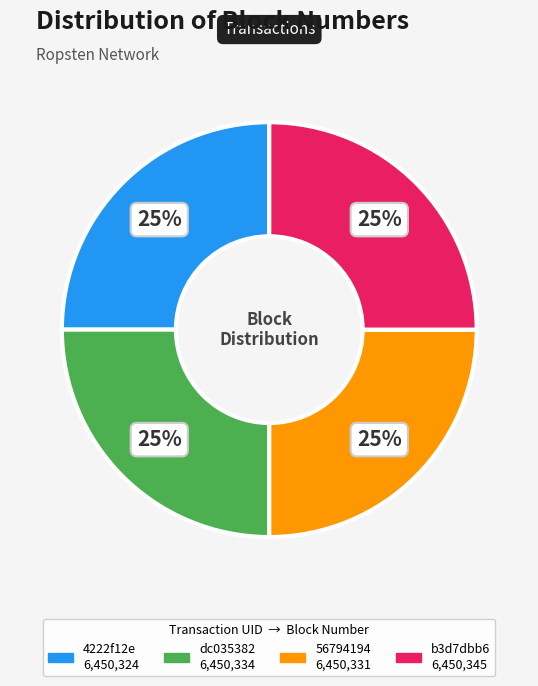

To the nearest percent, what is the average slice percentage?

25%